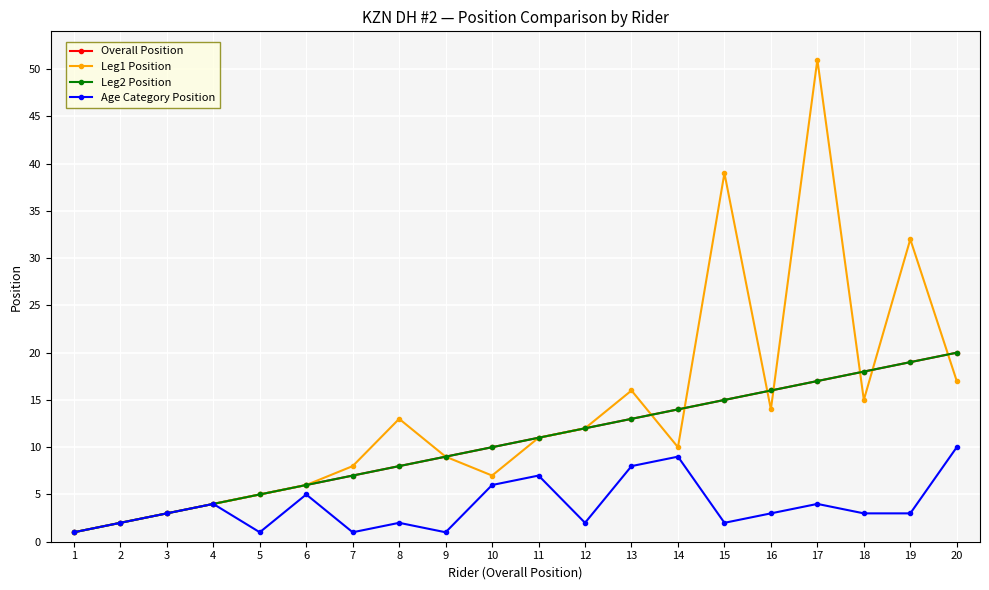

Where does the Age Category Position series first go above 3?

4